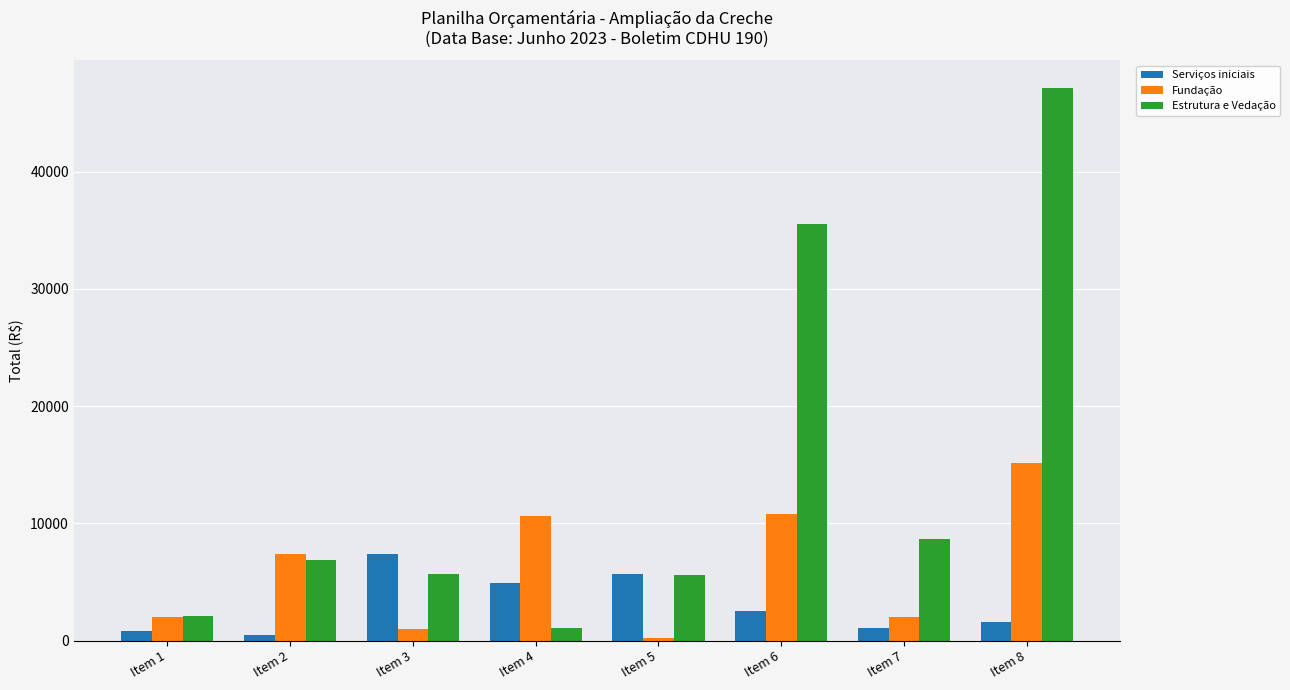

What is the total value across all series at Item 3?

14052.8